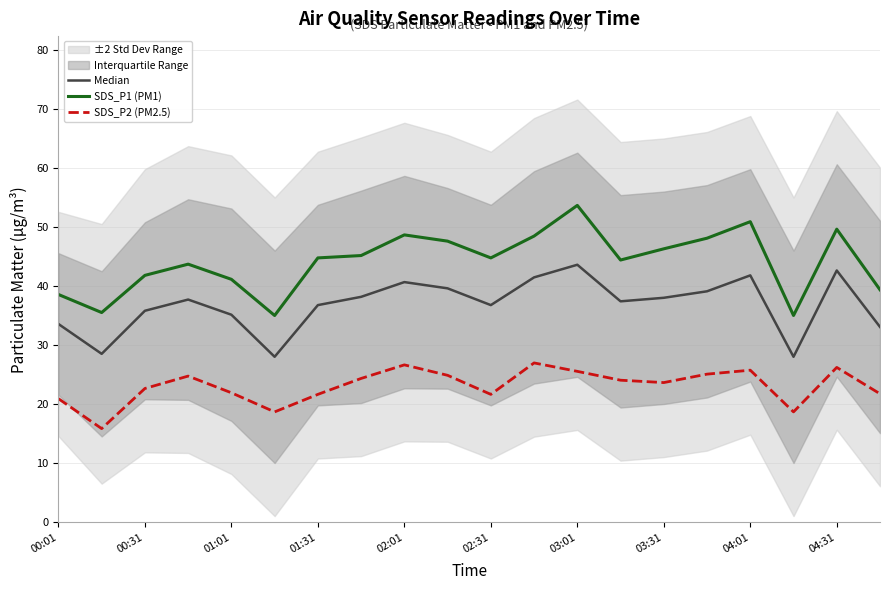

The value of SDS_P2 (PM2.5) at 02:01 is 43.5. True or false?

False